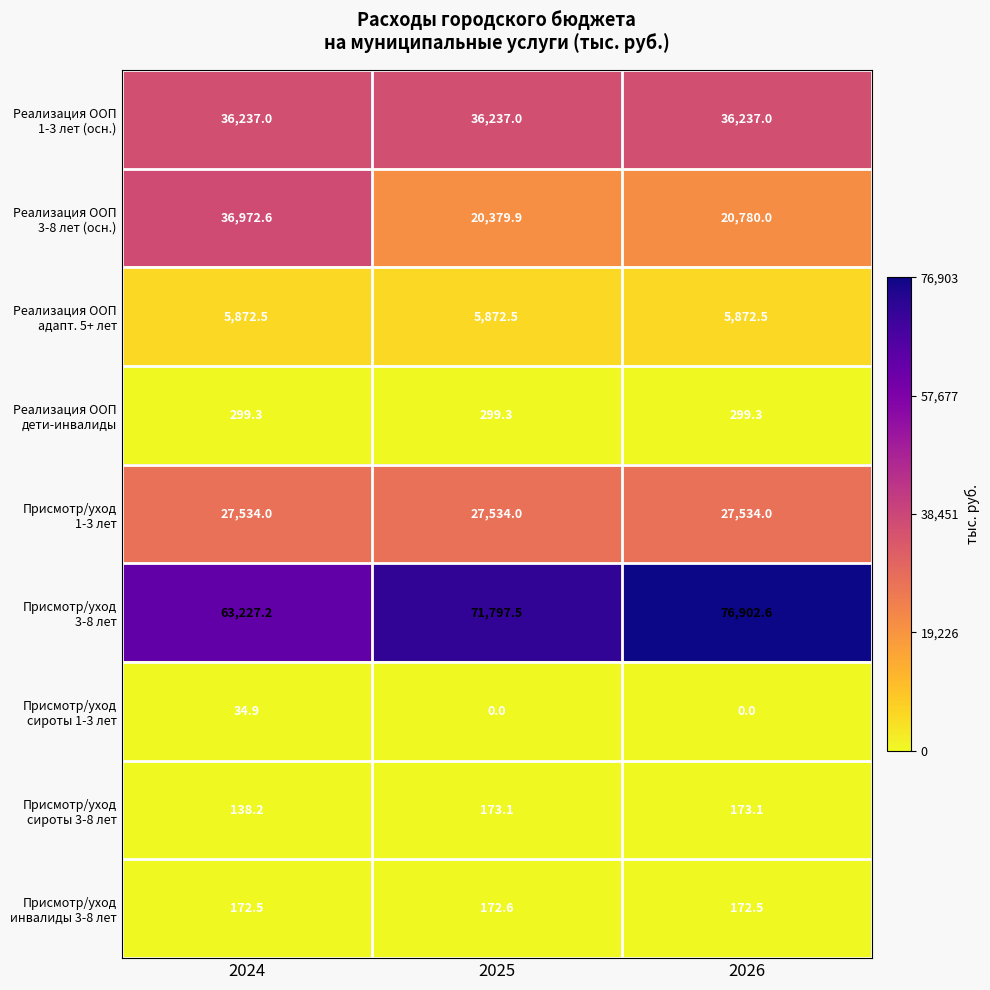

What is the total value across all series at 2026?

167971.0